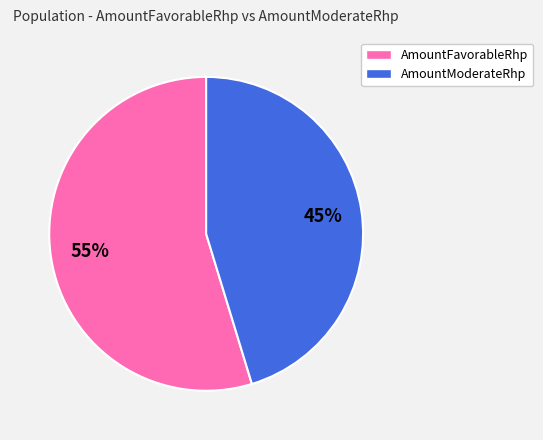

Which slice is the largest?

AmountFavorableRhp